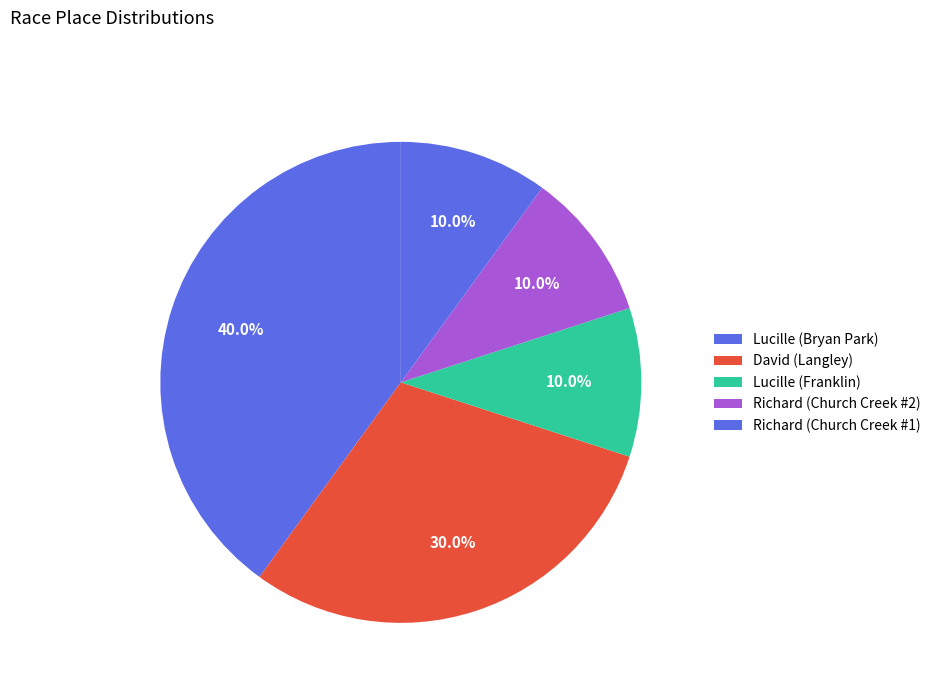

Rank the categories by value from lowest to highest.

Lucille (Franklin), Richard (Church Creek #2), Richard (Church Creek #1), David (Langley), Lucille (Bryan Park)